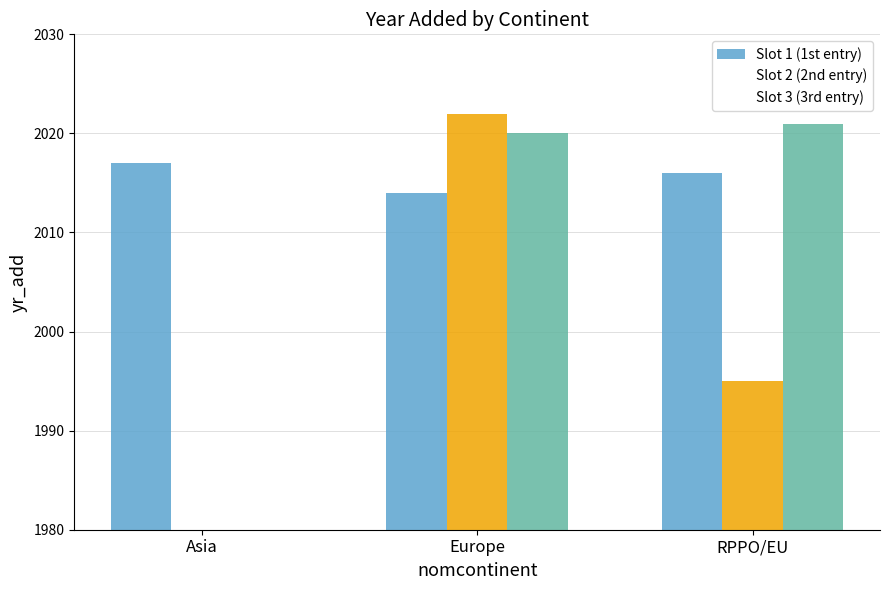

What is the total value across all series at RPPO/EU?

6032